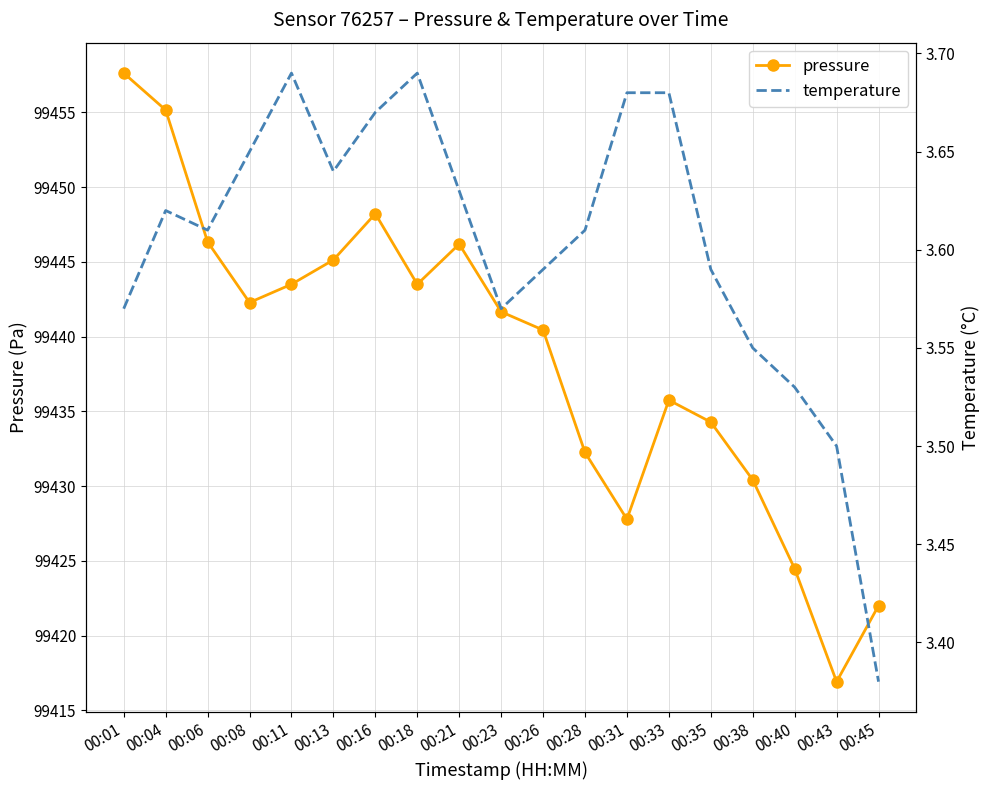

What are all the series names shown in the legend?

pressure, temperature